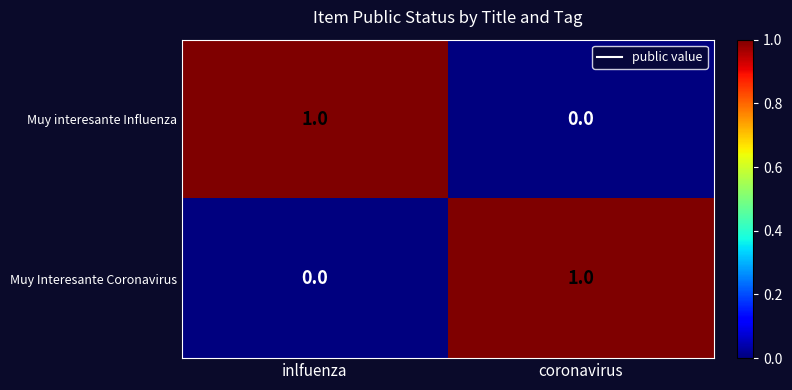

Count the number of data series in this chart.

2